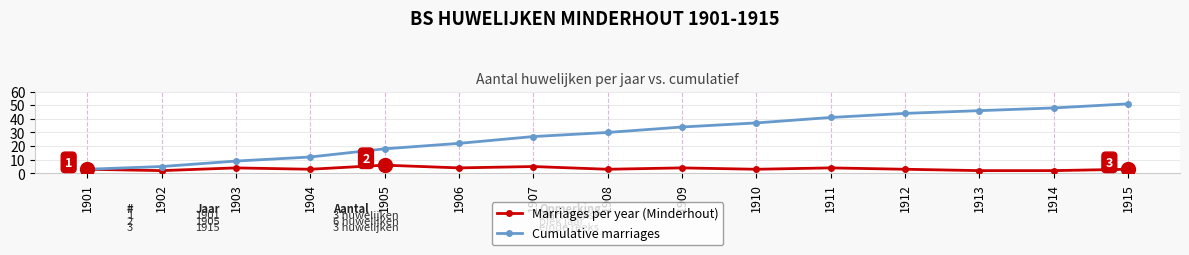

Rank the series by their maximum value, from highest to lowest.

Cumulative marriages, Marriages per year (Minderhout)